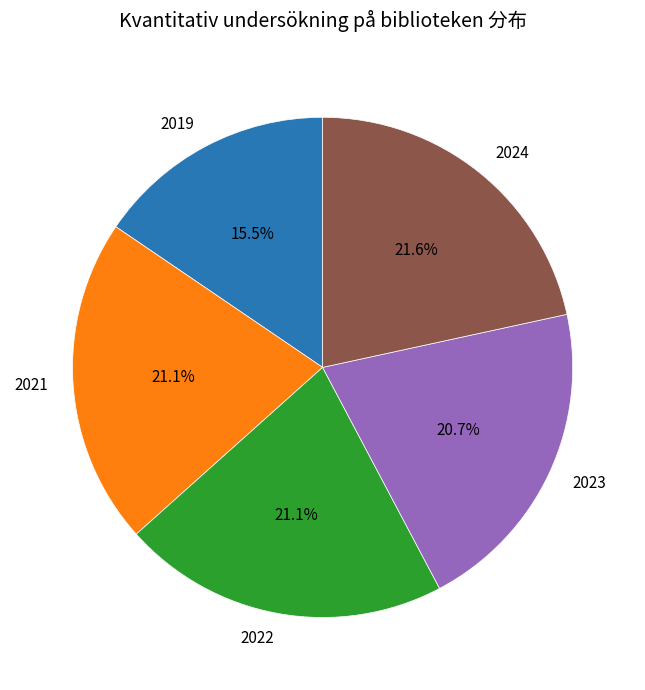

Which slice is the smallest?

2019